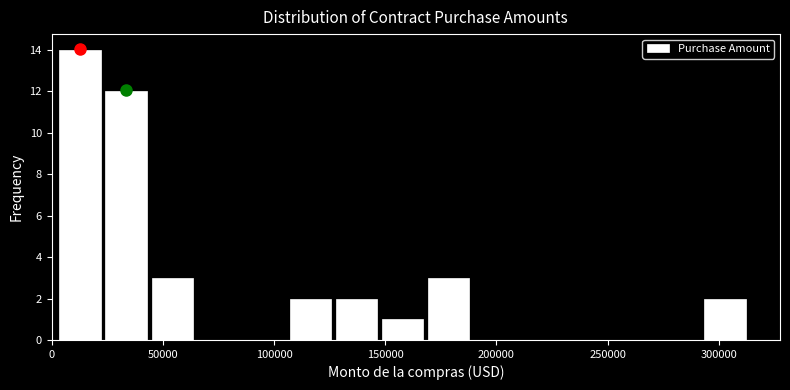

How tall is the bar that spans 170000 to 190000 on the x-axis? Neither the bar edges nor the heights are printed on the chart, so give them approximately, as read against the axes.

3